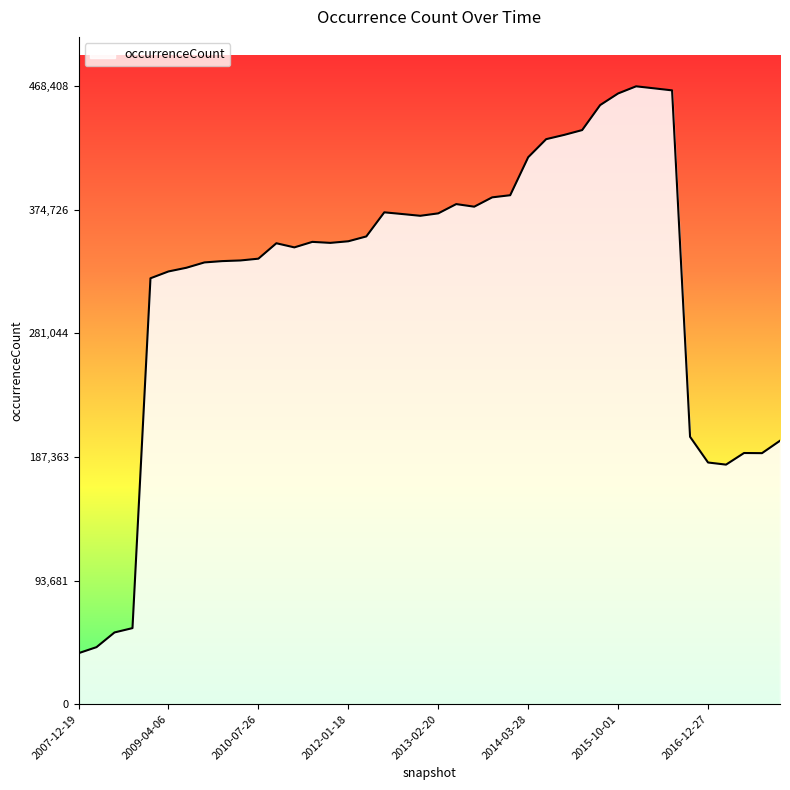

What is the minimum value shown in the chart?

38638